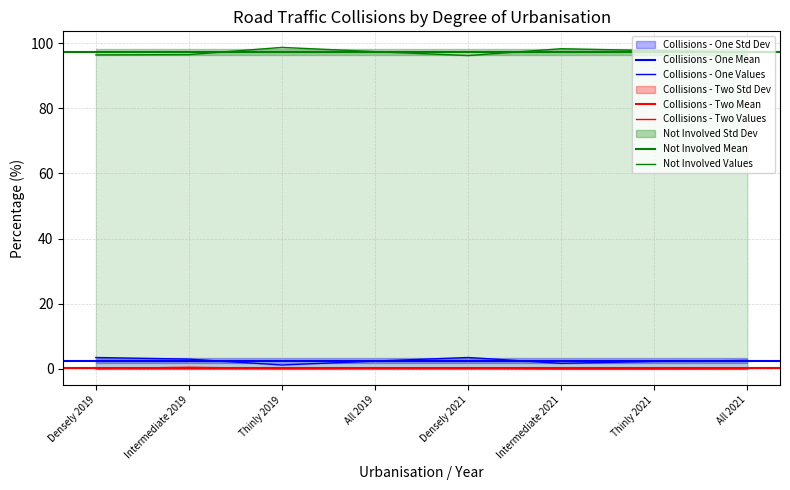

Is the value of Not Involved at All 2021 greater than the value of Collisions - One at All 2019?

Yes